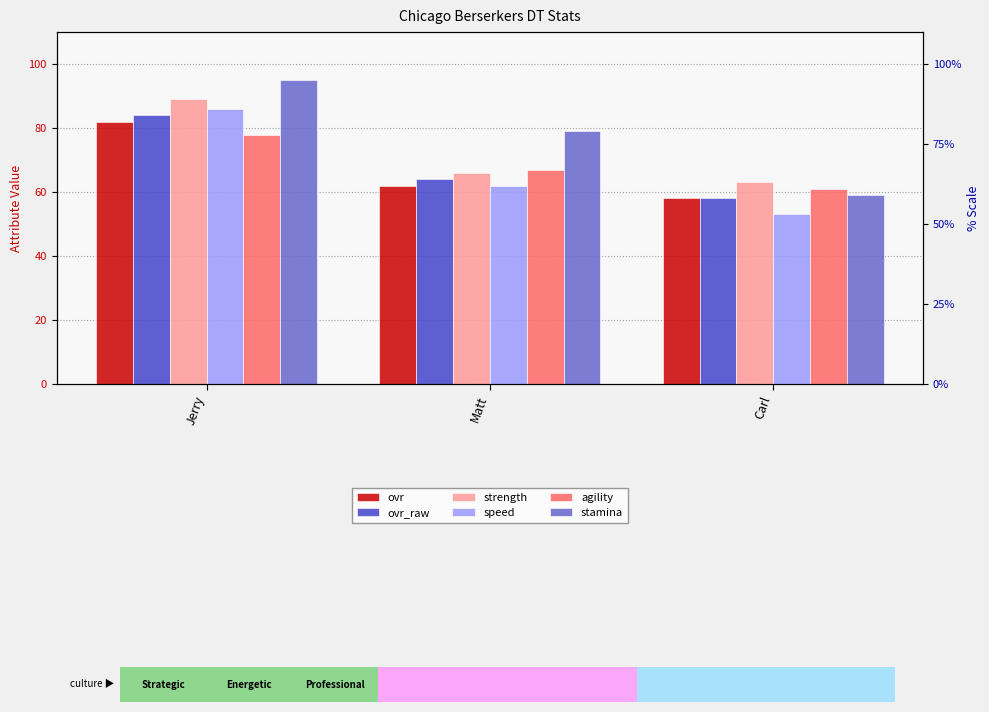

What is the average value of the ovr_raw series?

69